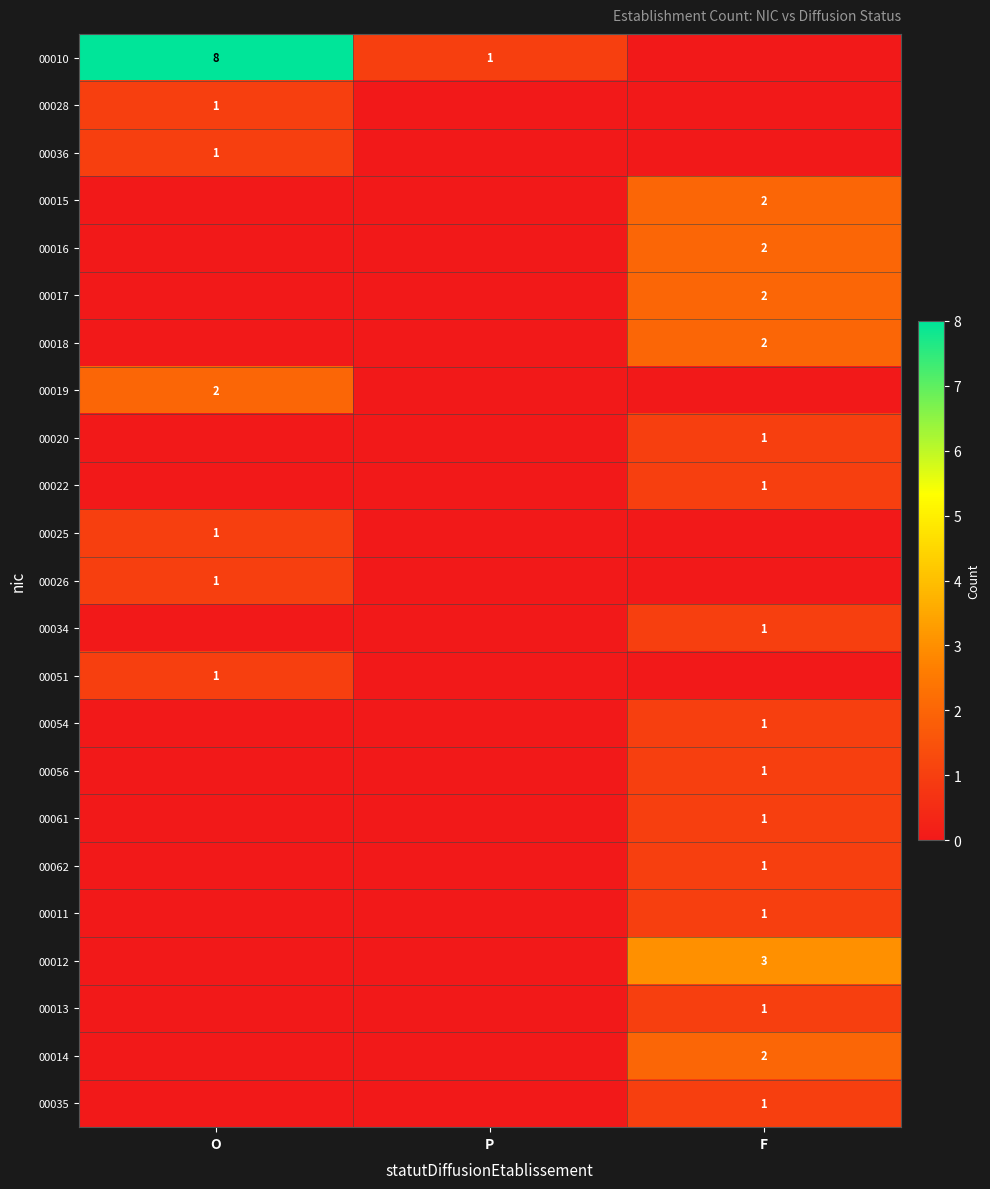

Is it true that 00028 equals 2 at O?

False